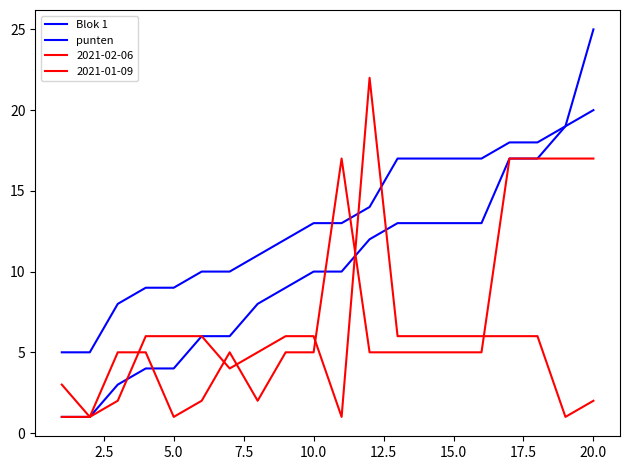

Which series has the largest total across all categories?

Blok 1